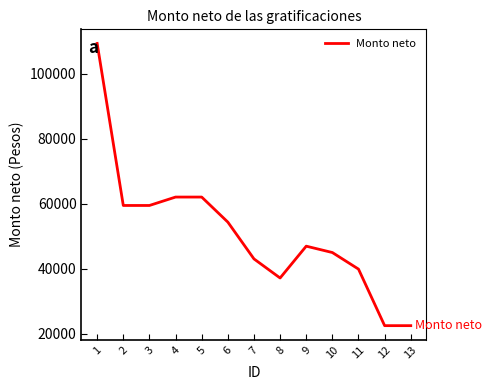

What is the change in value from 5 to 9?

-15104.3